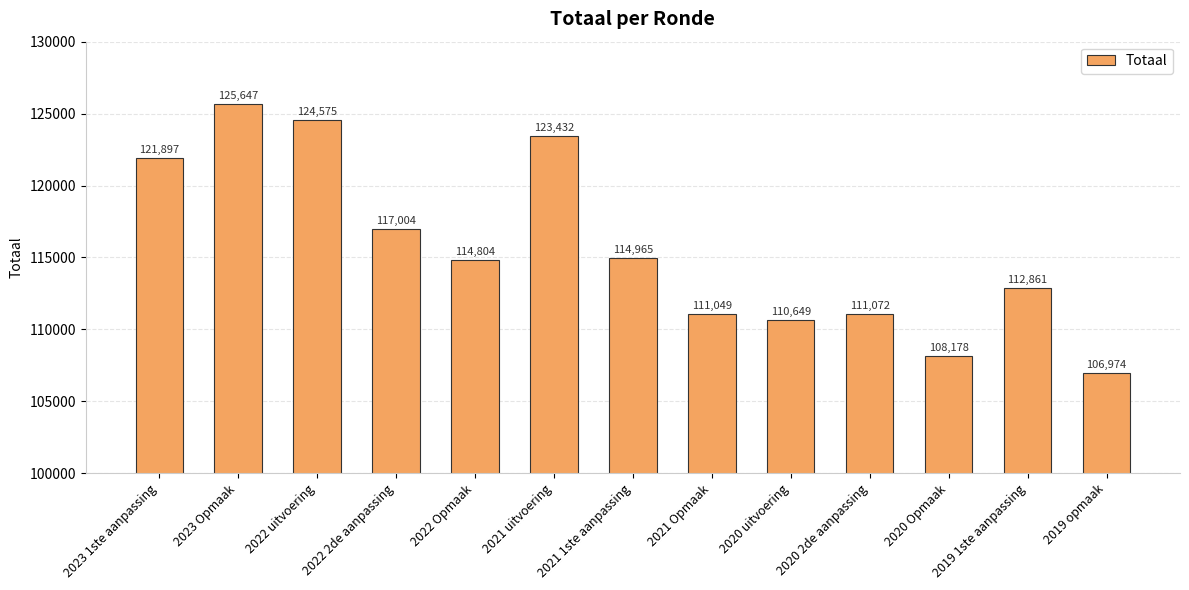

Which category has the highest value across all series?

2023 Opmaak